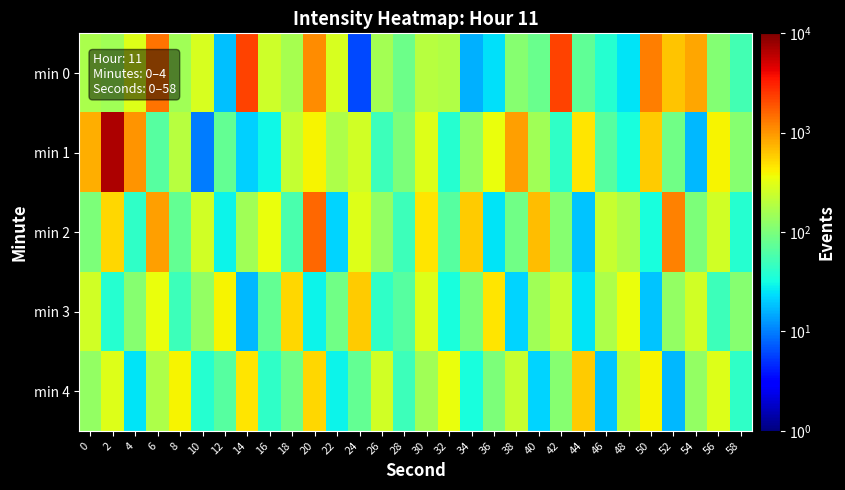

Reading left to right, transcribe all the data shown in this chart.

min 0: 0=169.0	2=153.5	4=297.9	6=1419.1	8=149.3	10=281.8	12=18.3	14=2238.7	16=248.9	18=162.2	20=1091.4	22=278.0	24=6.2	26=155.6	28=85.9	30=194.1	32=181.1	34=15.5	36=24.4	38=113.2	40=82.4	42=2238.7	44=72.8	46=38.0	48=25.1	50=1253.1	52=645.7	54=863.0	56=108.6	58=53.0
min 1: 0=783.4	2=6854.9	4=1032.8	6=66.1	8=191.4	10=9.8	12=75.9	14=21.0	16=29.6	18=222.8	20=398.1	22=173.8	24=263.0	26=50.1	28=100.0	30=302.0	32=38.0	34=131.8	36=346.7	38=912.0	40=151.4	42=43.7	44=457.1	46=66.1	48=33.1	50=602.6	52=87.1	54=16.6	56=398.1	58=114.8
min 2: 0=100.0	2=524.8	4=43.7	6=912.0	8=75.9	10=263.0	12=28.8	14=151.4	16=346.7	18=57.5	20=1584.9	22=21.9	24=302.0	26=131.8	28=50.1	30=457.1	32=66.1	34=602.6	36=25.1	38=87.1	40=691.8	42=114.8	44=19.1	46=229.1	48=173.8	50=33.1	52=1202.3	54=100.0	56=263.0	58=38.0
min 3: 0=263.0	2=38.0	4=114.8	6=346.7	8=50.1	10=131.8	12=398.1	14=16.6	16=75.9	18=524.8	20=28.8	22=87.1	24=602.6	26=43.7	28=66.1	30=302.0	32=33.1	34=100.0	36=457.1	38=21.9	40=151.4	42=229.1	44=25.1	46=173.8	48=346.7	50=19.1	52=131.8	54=263.0	56=50.1	58=114.8
min 4: 0=131.8	2=302.0	4=25.1	6=173.8	8=398.1	10=38.0	12=66.1	14=457.1	16=43.7	18=87.1	20=524.8	22=28.8	24=75.9	26=263.0	28=50.1	30=151.4	32=346.7	34=33.1	36=100.0	38=229.1	40=21.9	42=114.8	44=602.6	46=19.1	48=199.5	50=398.1	52=16.6	54=131.8	56=302.0	58=43.7